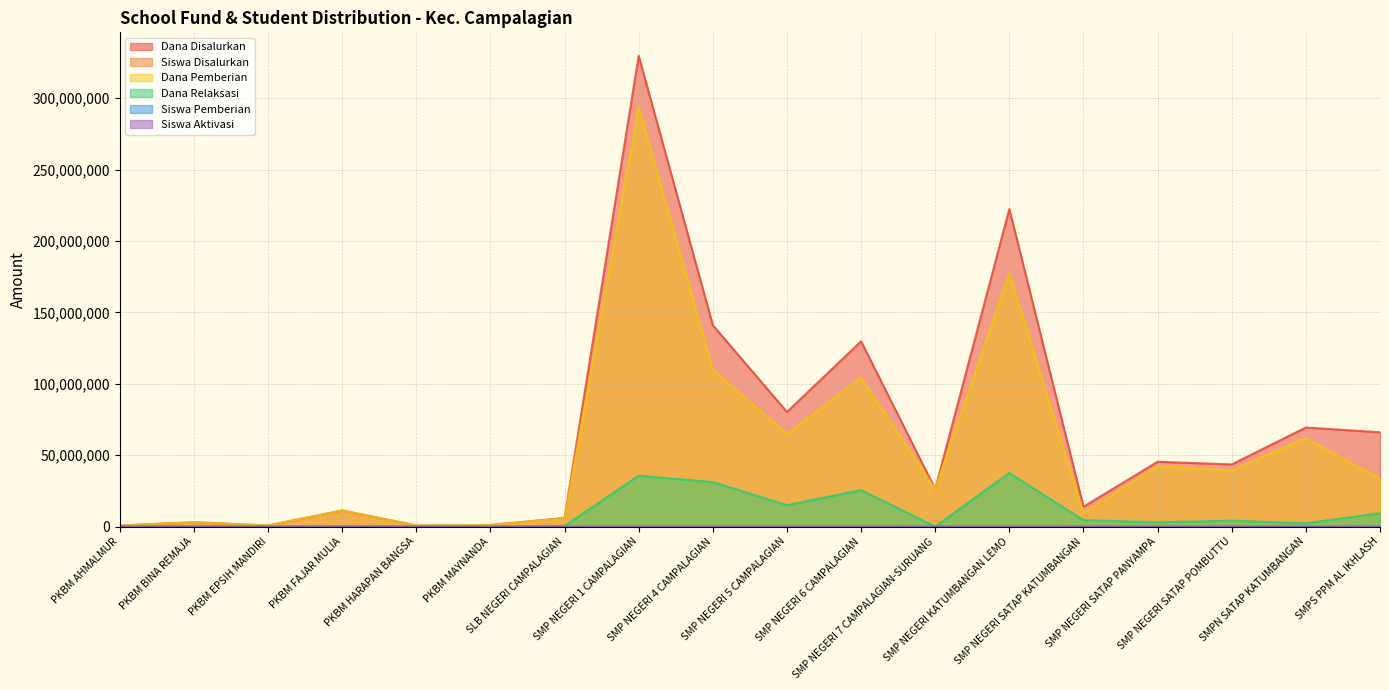

Between SMPS PPM AL IKHLASH and PKBM HARAPAN BANGSA, which is larger?

SMPS PPM AL IKHLASH